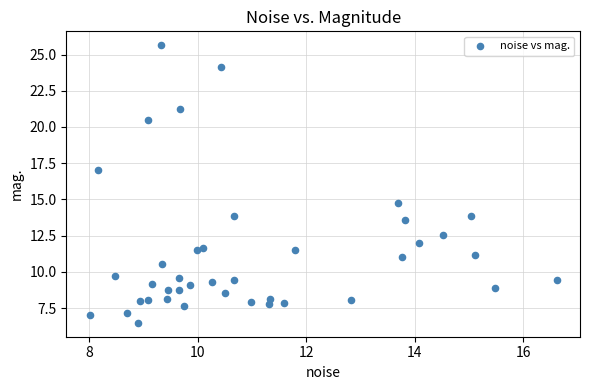

What Y value in the scatter plot is closest to 16?

17.0